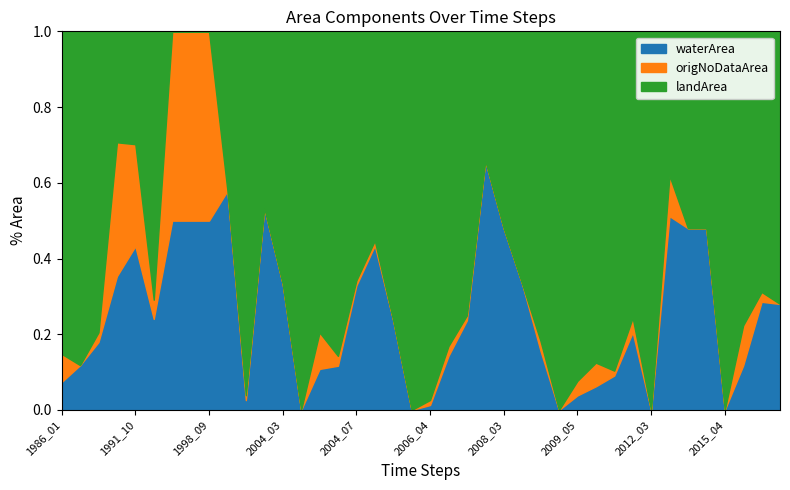

Rank the series by their average value, from lowest to highest.

origNoDataArea, waterArea, landArea